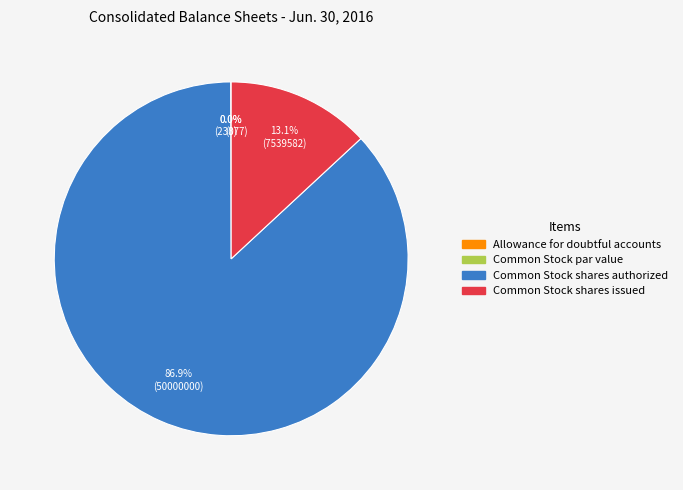

Count the number of slices in the pie.

4